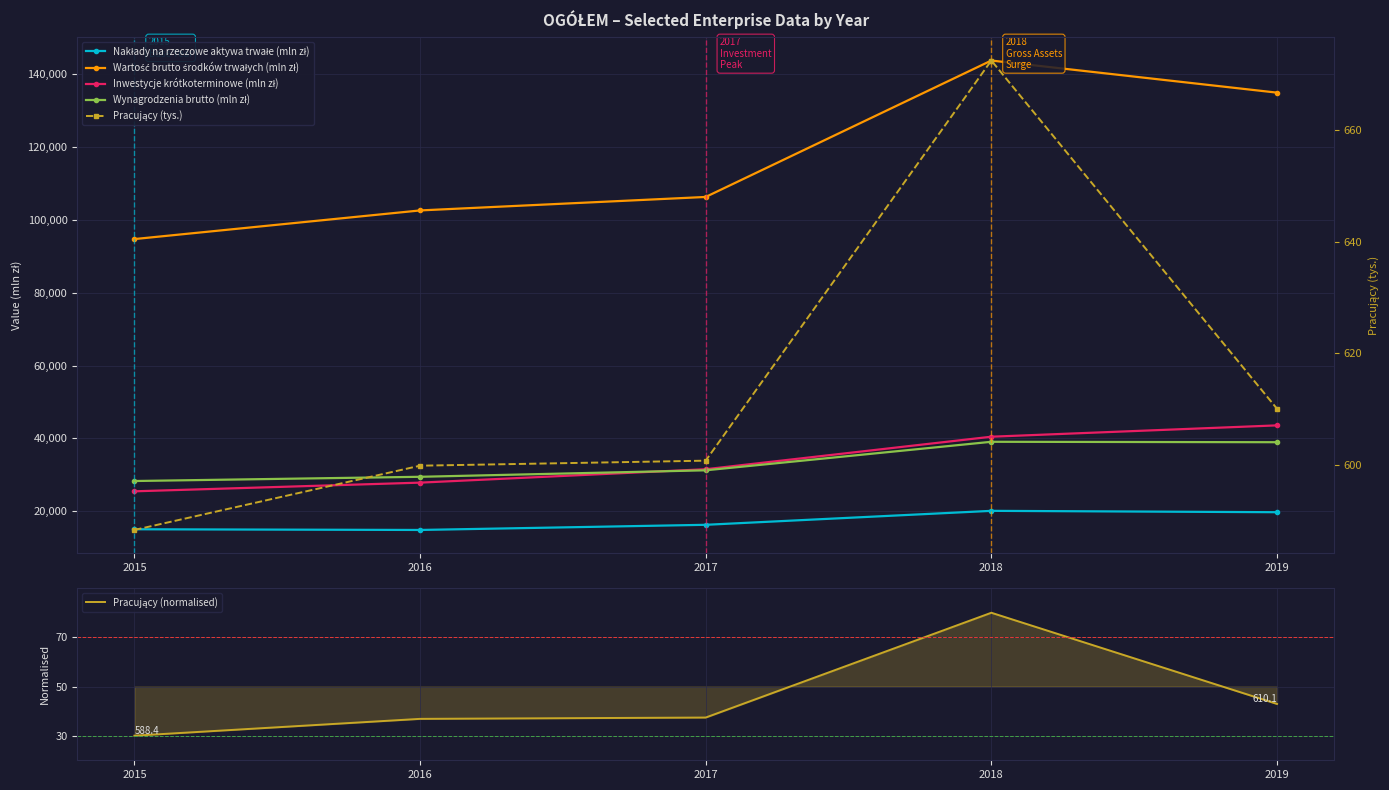

True or false: Wartość brutto środków trwałych (mln zł) and Pracujący (normalised) intersect in this chart.

False